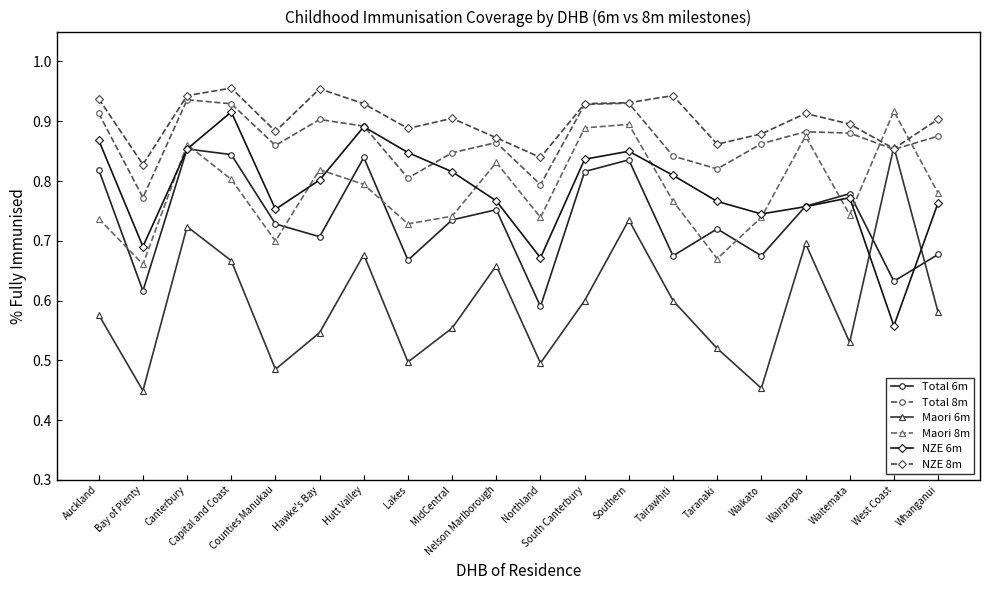

How many interior local valleys does the Total 8m series have?

6